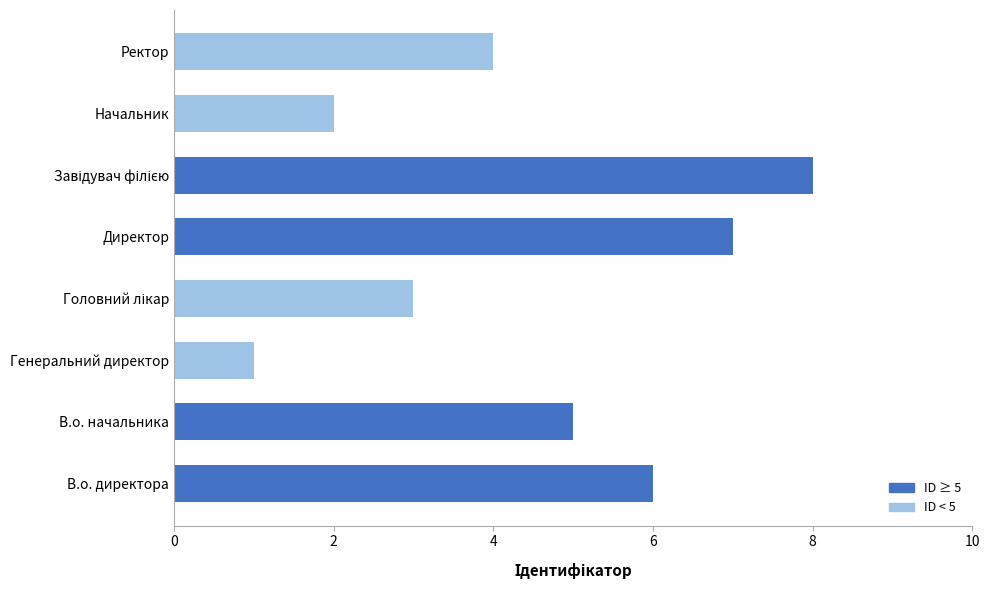

What is the sum of all values?

36